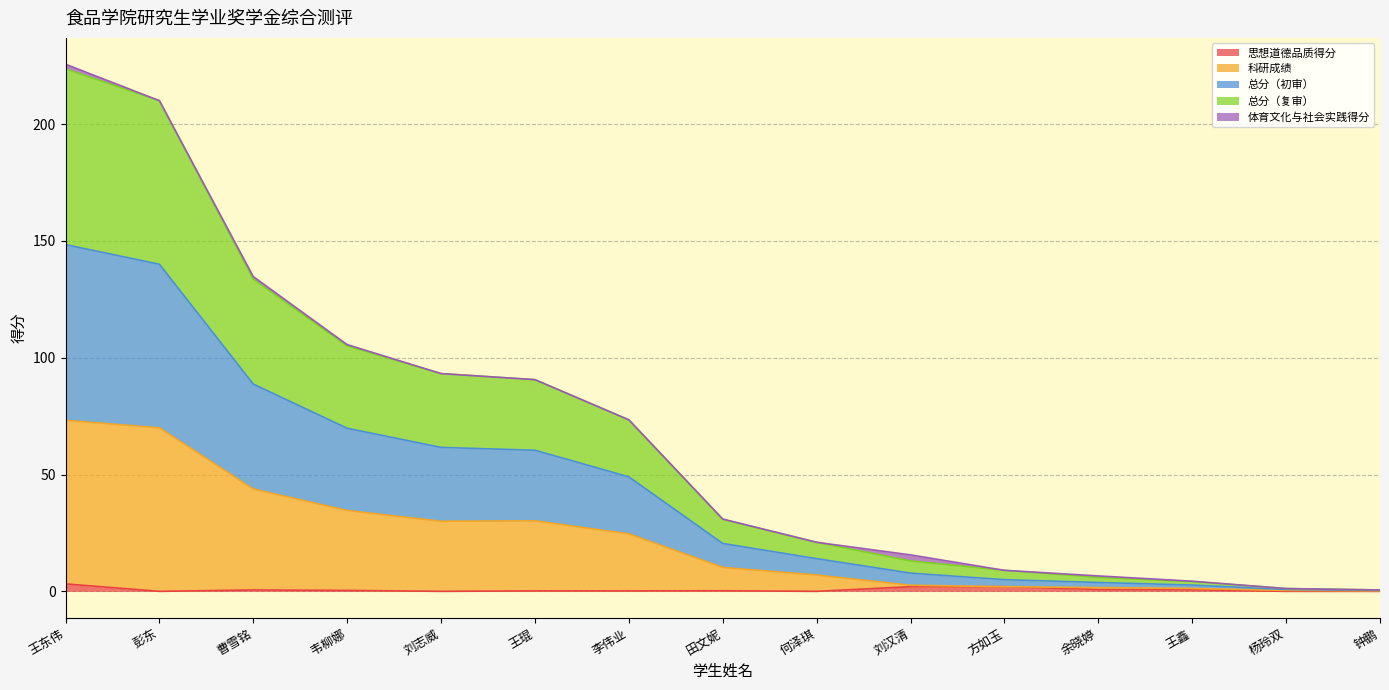

What position from the right is 曹雪铭?

13